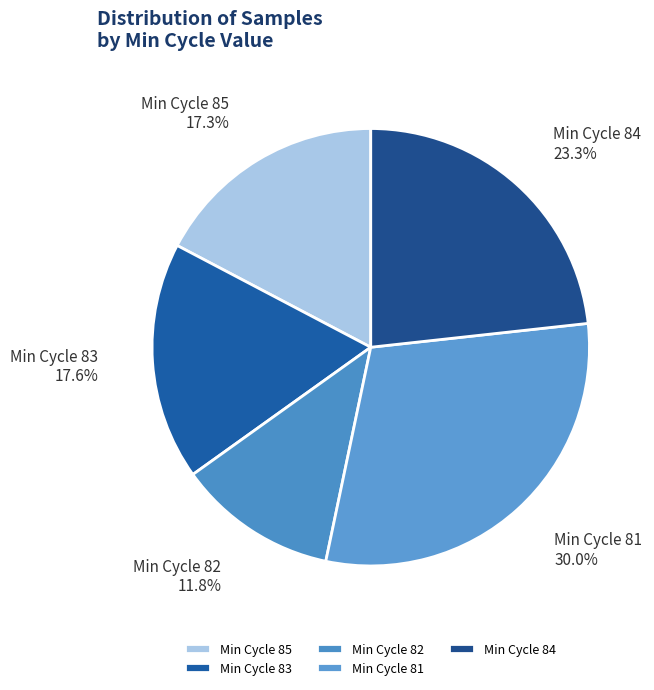

What percentage is NOT represented by Min Cycle 84?

76.7%